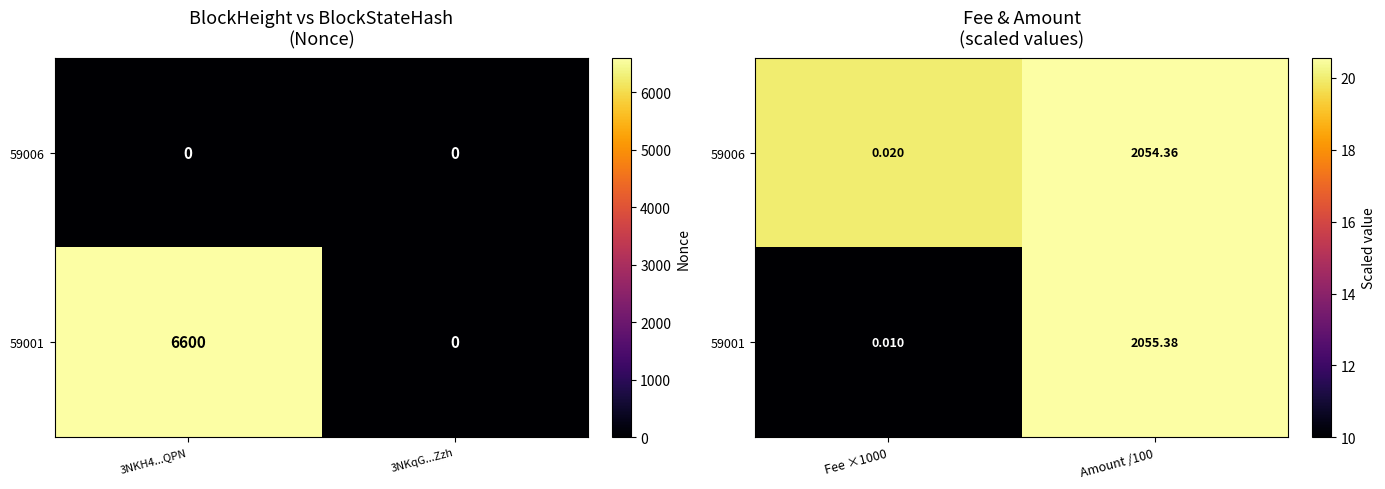

Which series changed the most between Fee ×1000 and Amount /100?

59001